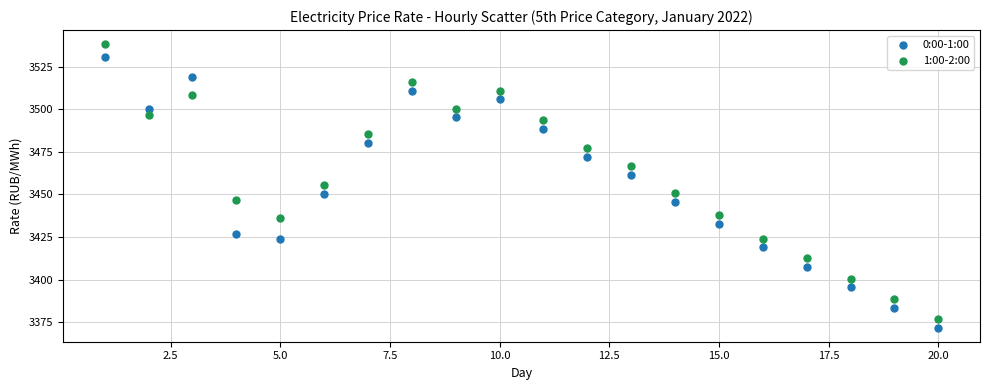

Across all data points, what is the range of Y values (max minus min)?

166.1